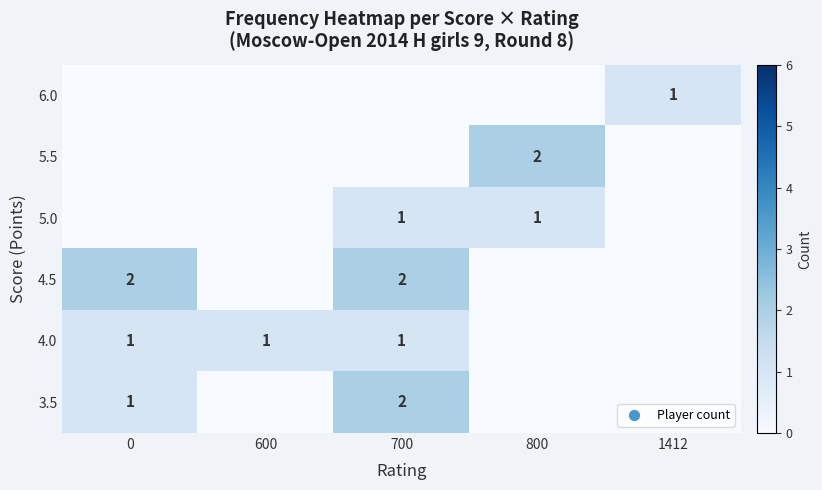

True or false: 5.5 has a value of 4 at 800.

False